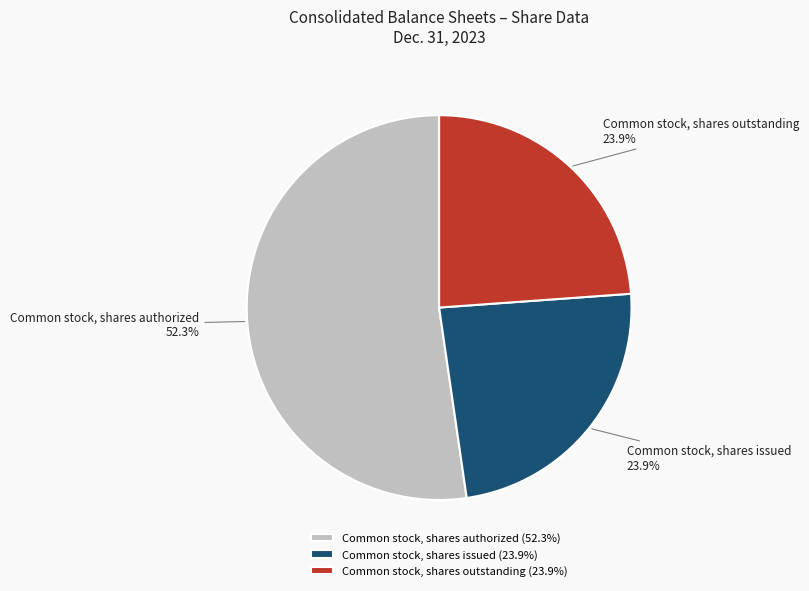

What percentage is the Common stock, shares authorized slice, to the nearest percent?

52%